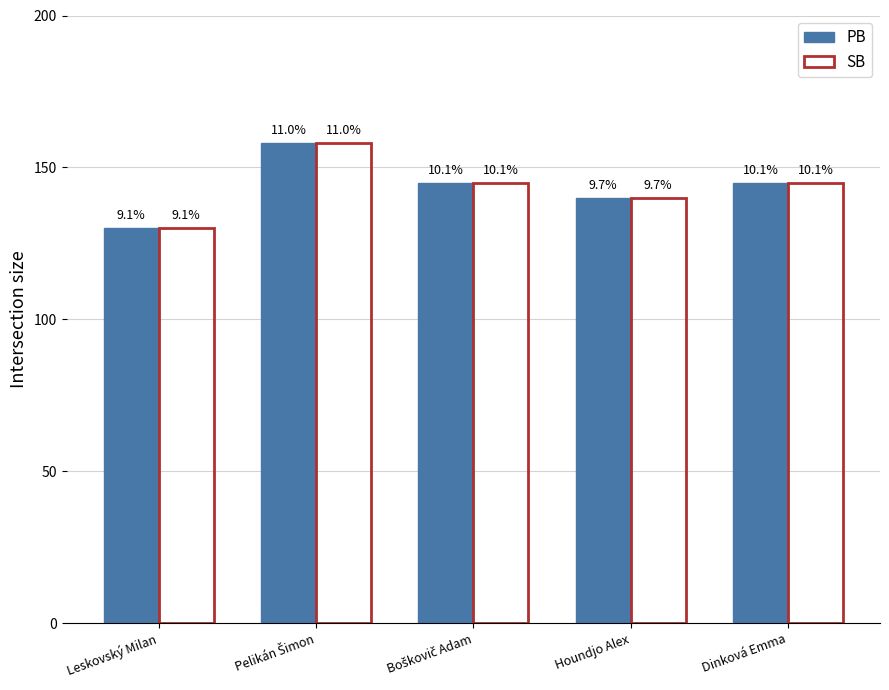

What position from the right is Dinková Emma?

1